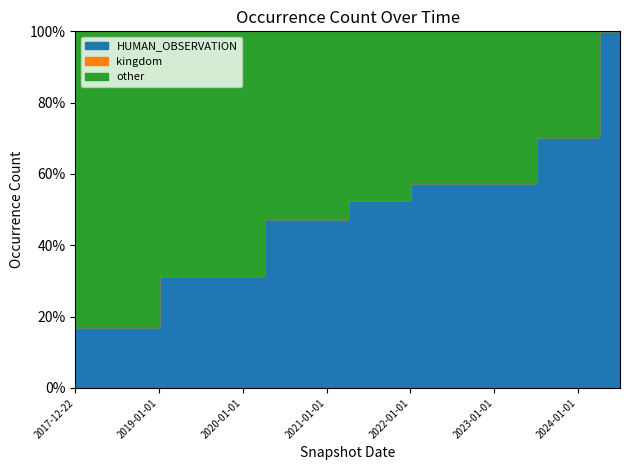

Does the chart display data point markers on the line(s)?

No